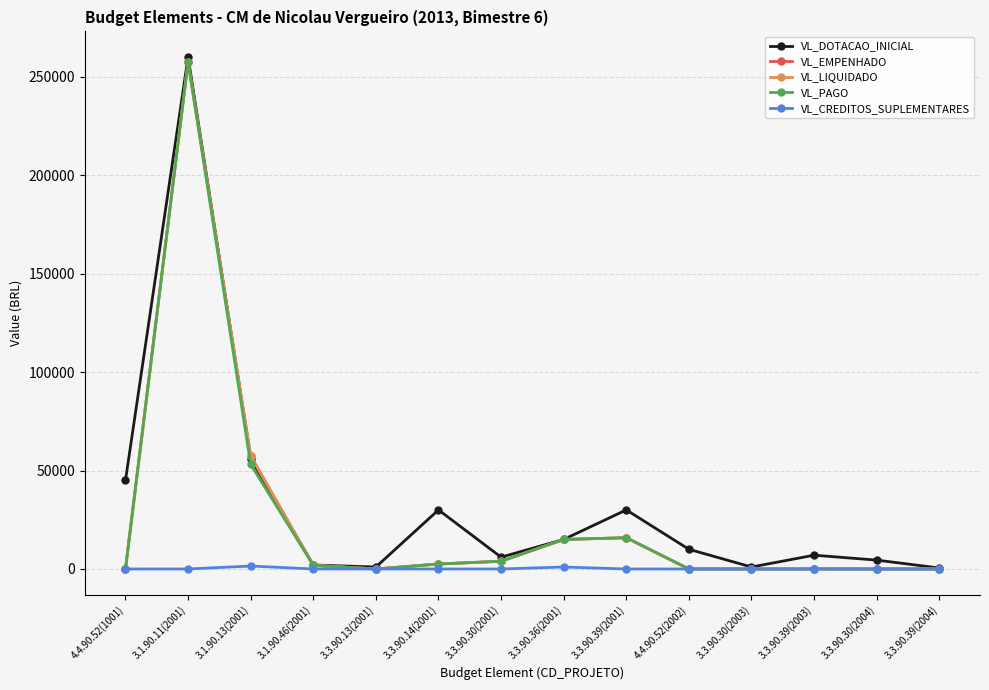

Does the chart have visible grid lines?

Yes